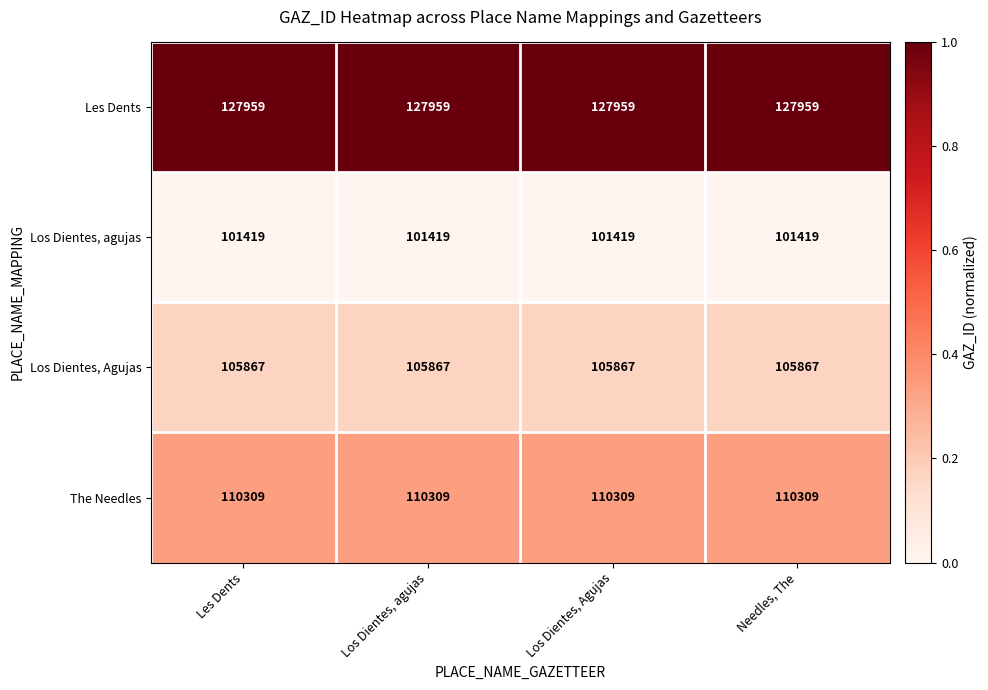

List the series in order of their peak value, lowest first.

Los Dientes, agujas, Los Dientes, Agujas, The Needles, Les Dents